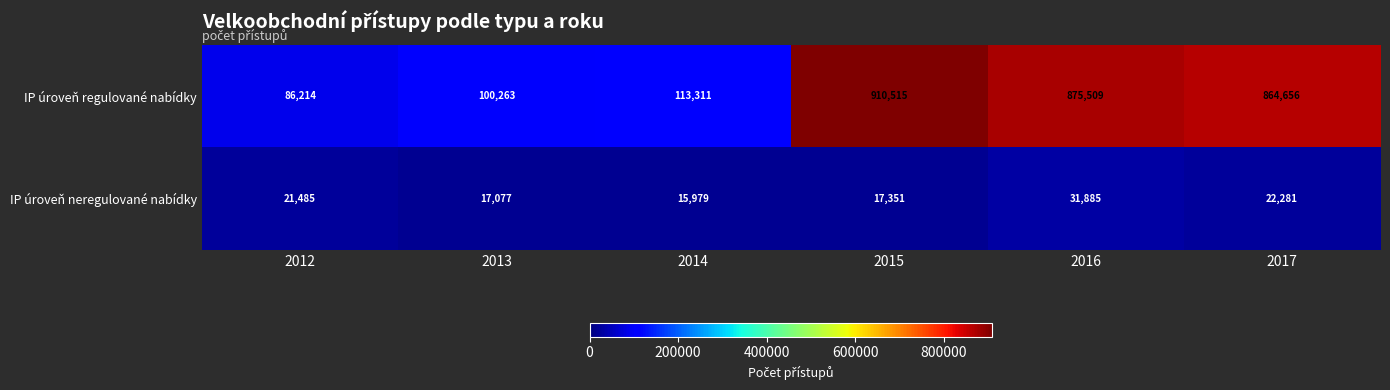

Reading right to left, extract all data points from this chart.

IP úroveň regulované nabídky: 864656	875509	910515	113311	100263	86214
IP úroveň neregulované nabídky: 22281	31885	17351	15979	17077	21485